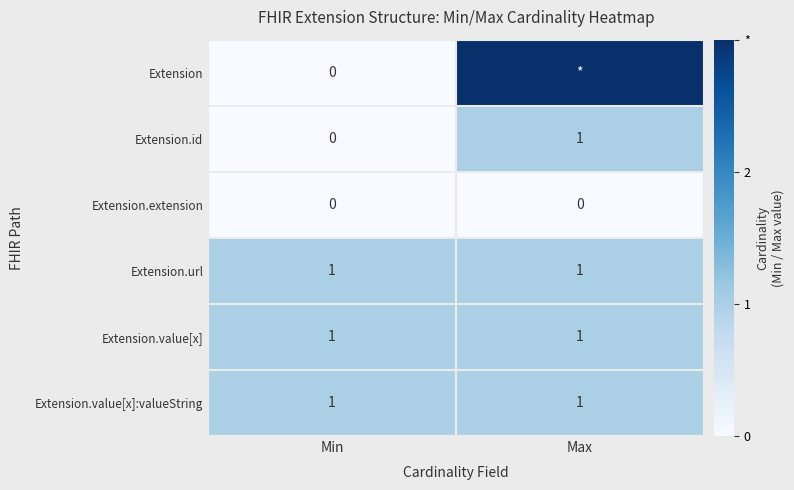

Rank the categories by Extension.id value from lowest to highest.

Min, Max